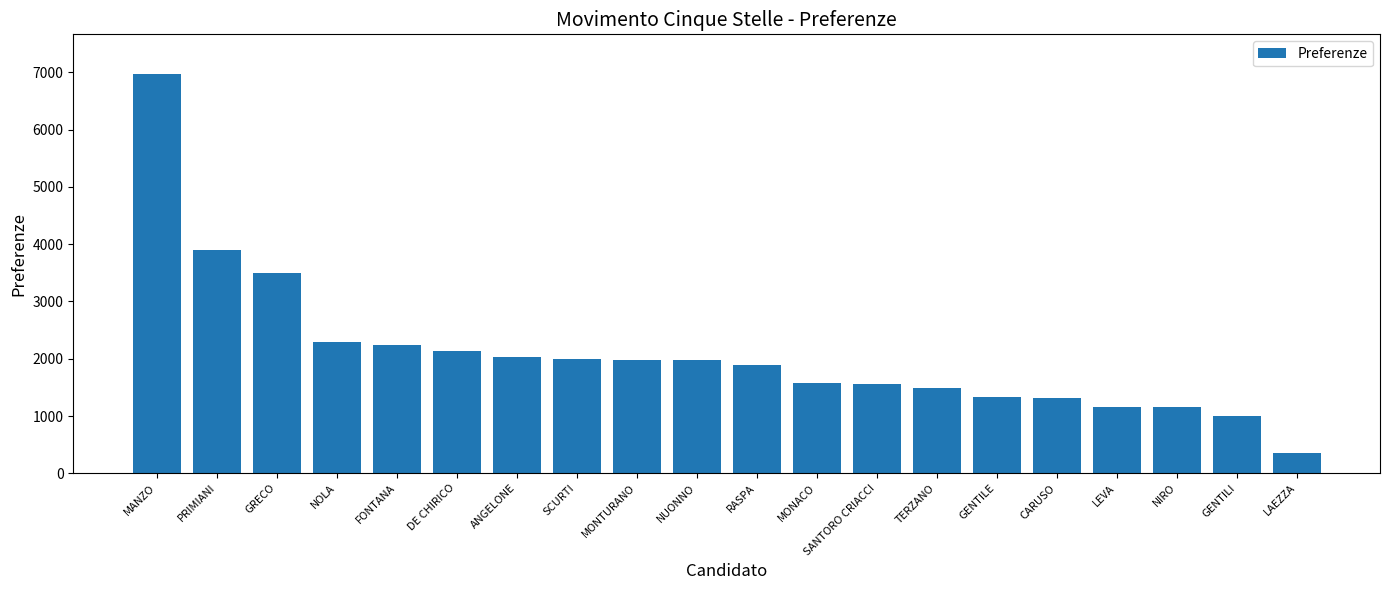

What is the value of the 12th bar from the left?

1568